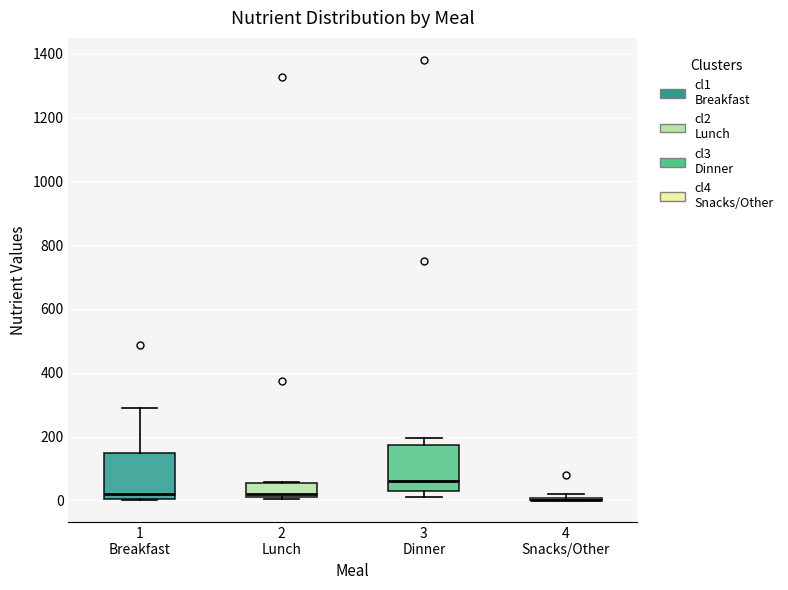

Where is the lower edge of the box for 2 Lunch on the y-axis? The values are not printed on the chart, so give them approximately, as read against the axis.

0